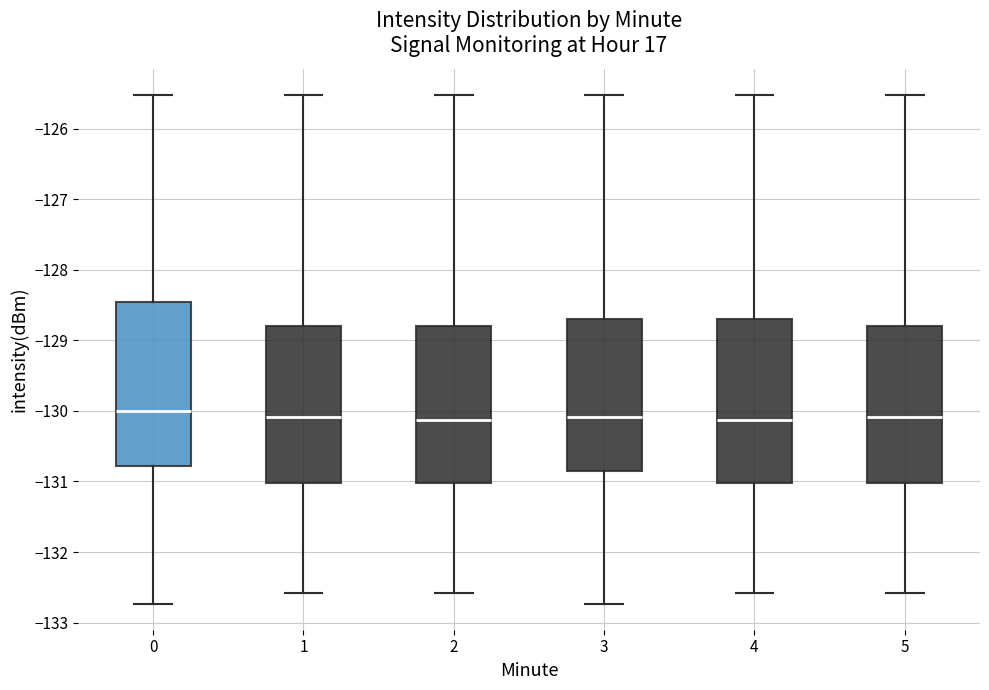

Reading left to right, read every box against the y-axis: the position of its median line, the range the box covers, and the ends of its whiskers. The values are not printed on the chart, so give them approximately, as read against the axis.

0: median -130.0, box -130.8 to -128.5, whiskers -132.7 to -125.5
1: median -130.1, box -131.0 to -128.8, whiskers -132.6 to -125.5
2: median -130.1, box -131.0 to -128.8, whiskers -132.6 to -125.5
3: median -130.1, box -130.8 to -128.7, whiskers -132.7 to -125.5
4: median -130.1, box -131.0 to -128.7, whiskers -132.6 to -125.5
5: median -130.1, box -131.0 to -128.8, whiskers -132.6 to -125.5